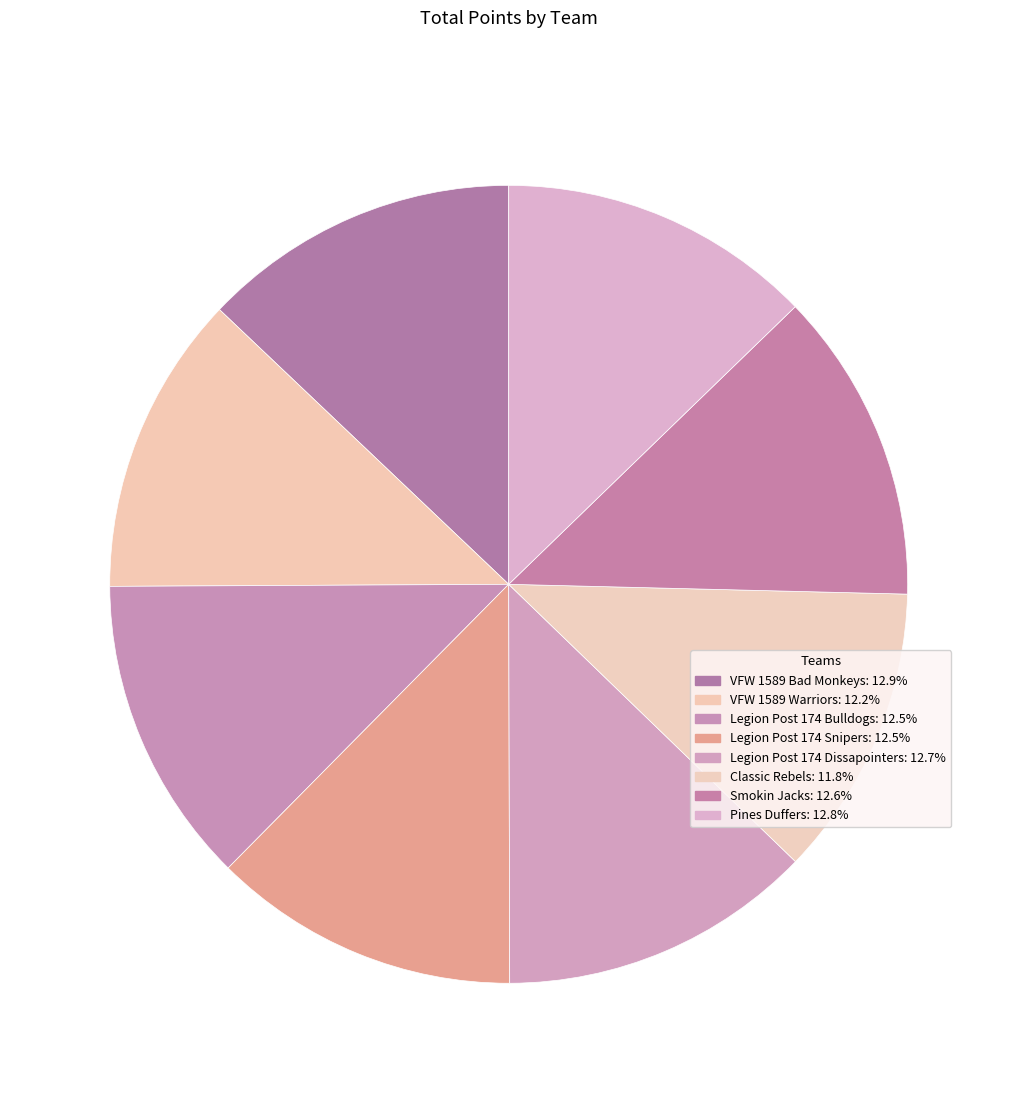

Count the number of slices in the pie.

8